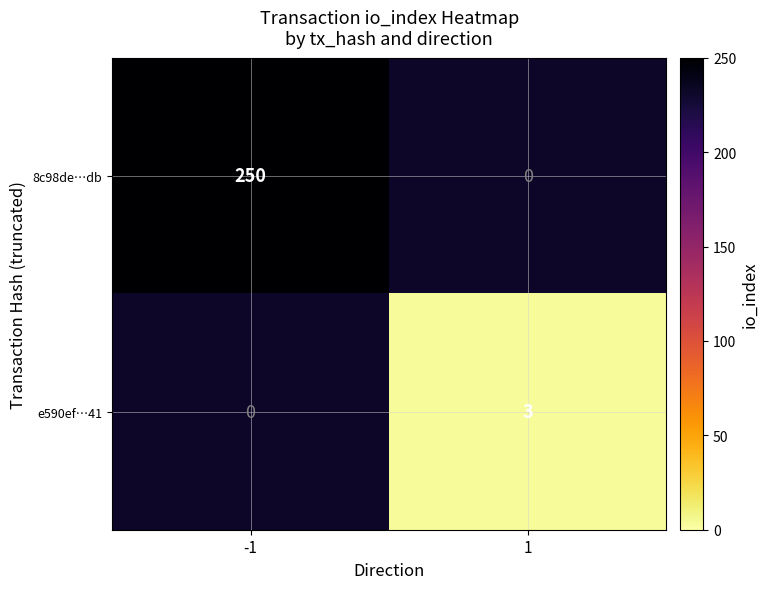

The value of e590ef…41 at 1 is 3. True or false?

True